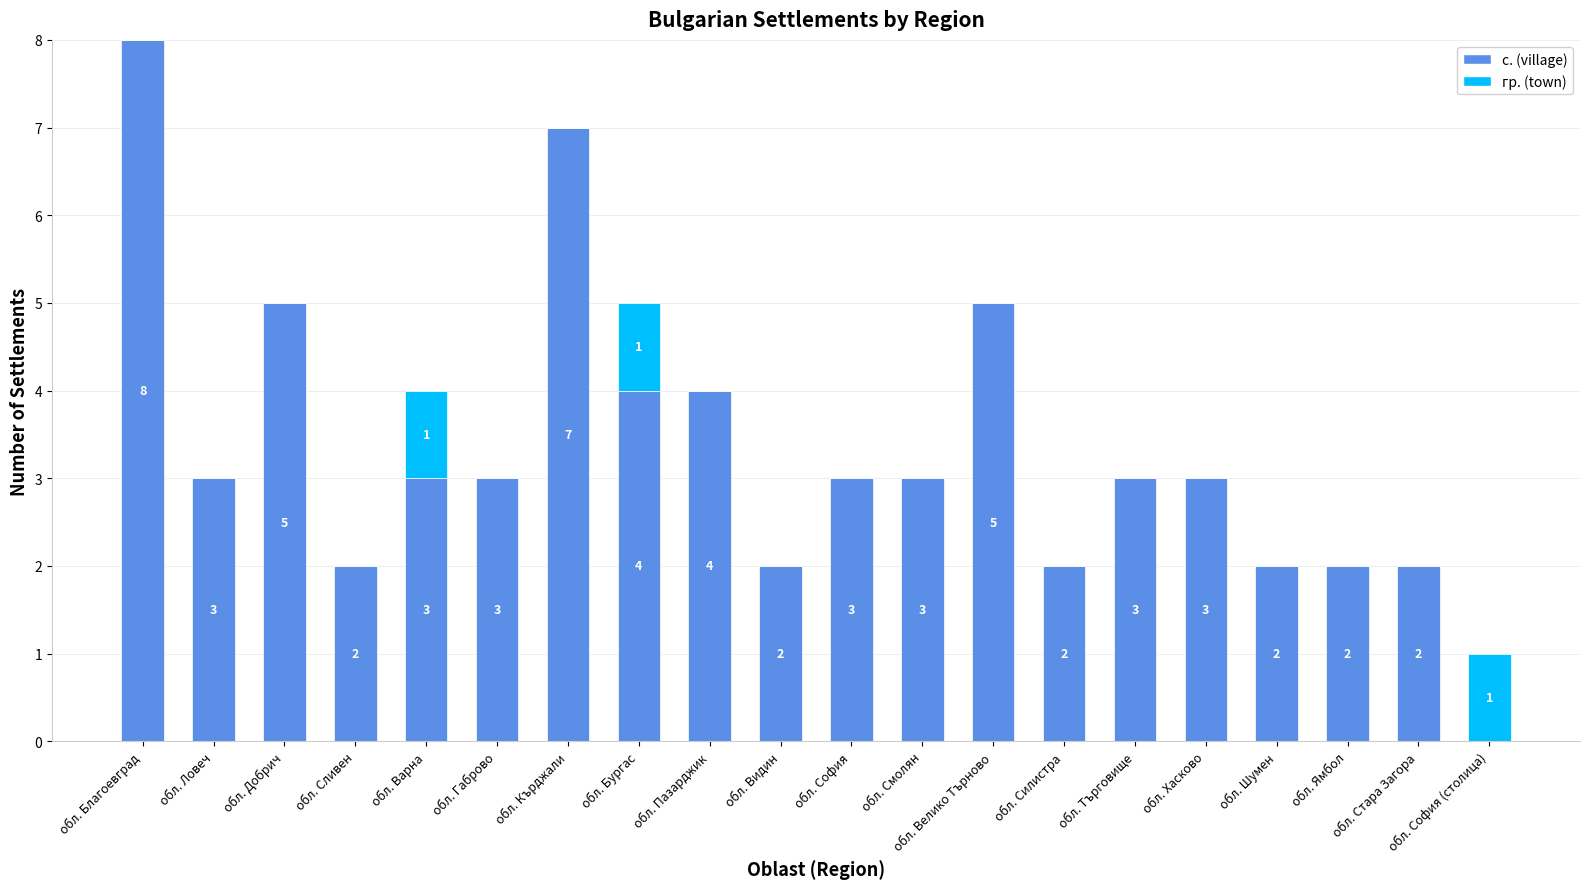

At which label does с. (village) reach its peak?

обл. Благоевград